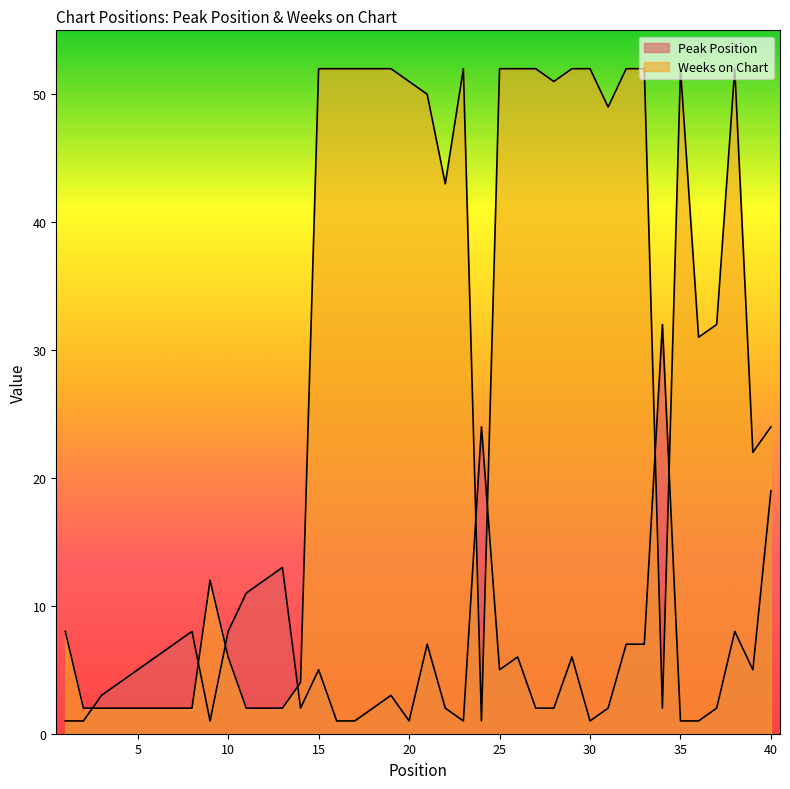

Is it true that Weeks on Chart equals 2 at 11?

True